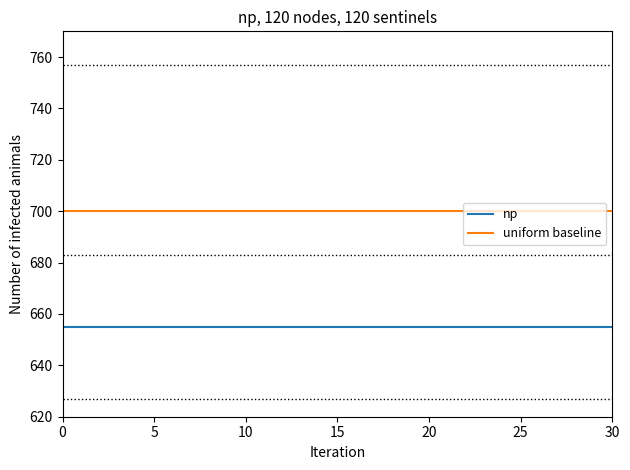

What is the minimum value shown in the chart?

655